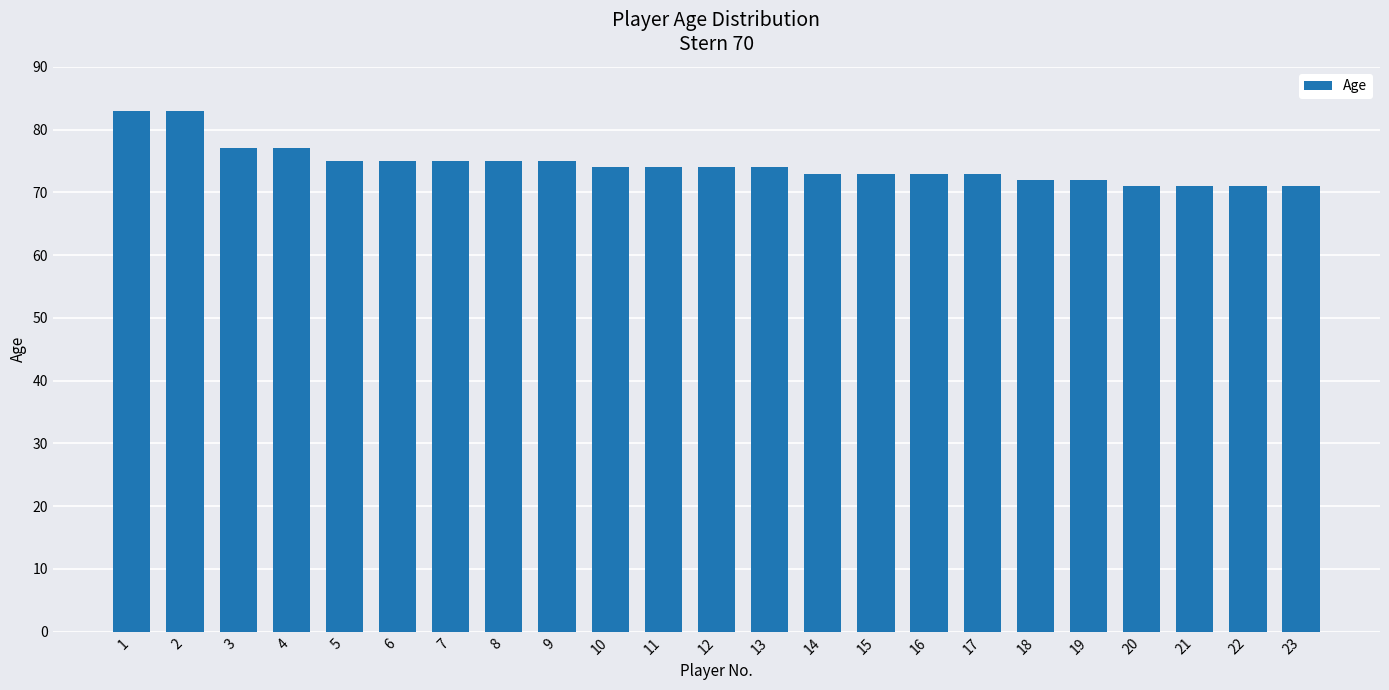

What is the sum of all values?

1711